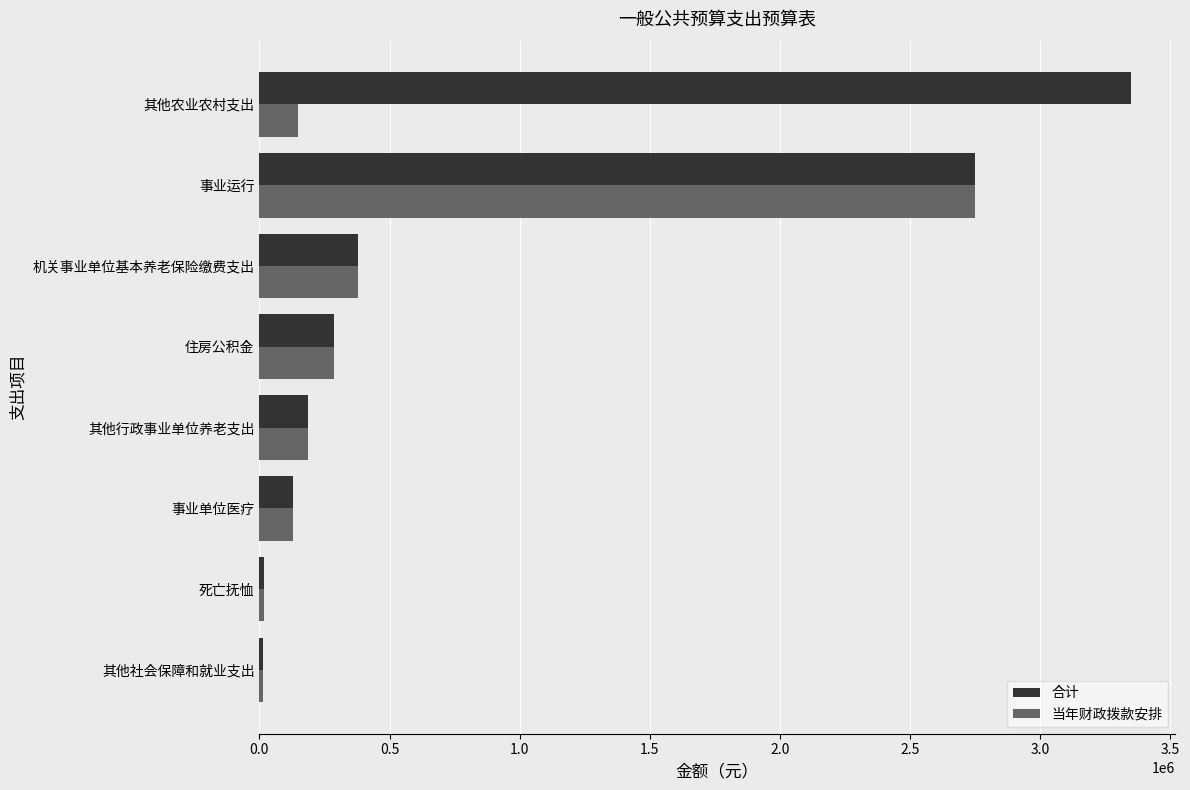

What is the approximate value of 合计 at 住房公积金?

284815